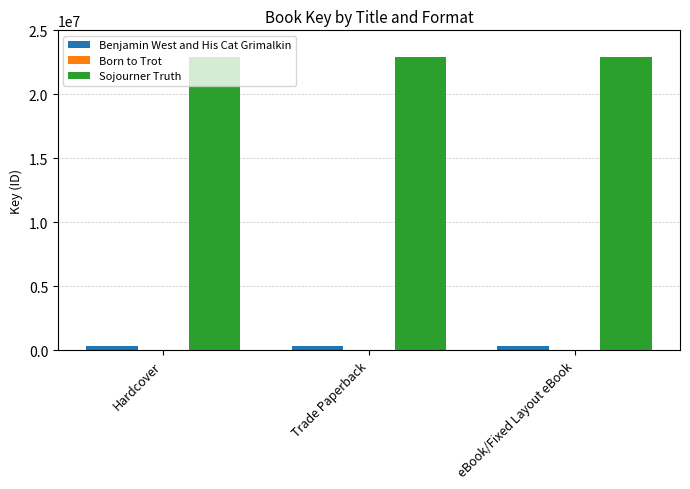

Which series has the largest total across all categories?

Sojourner Truth